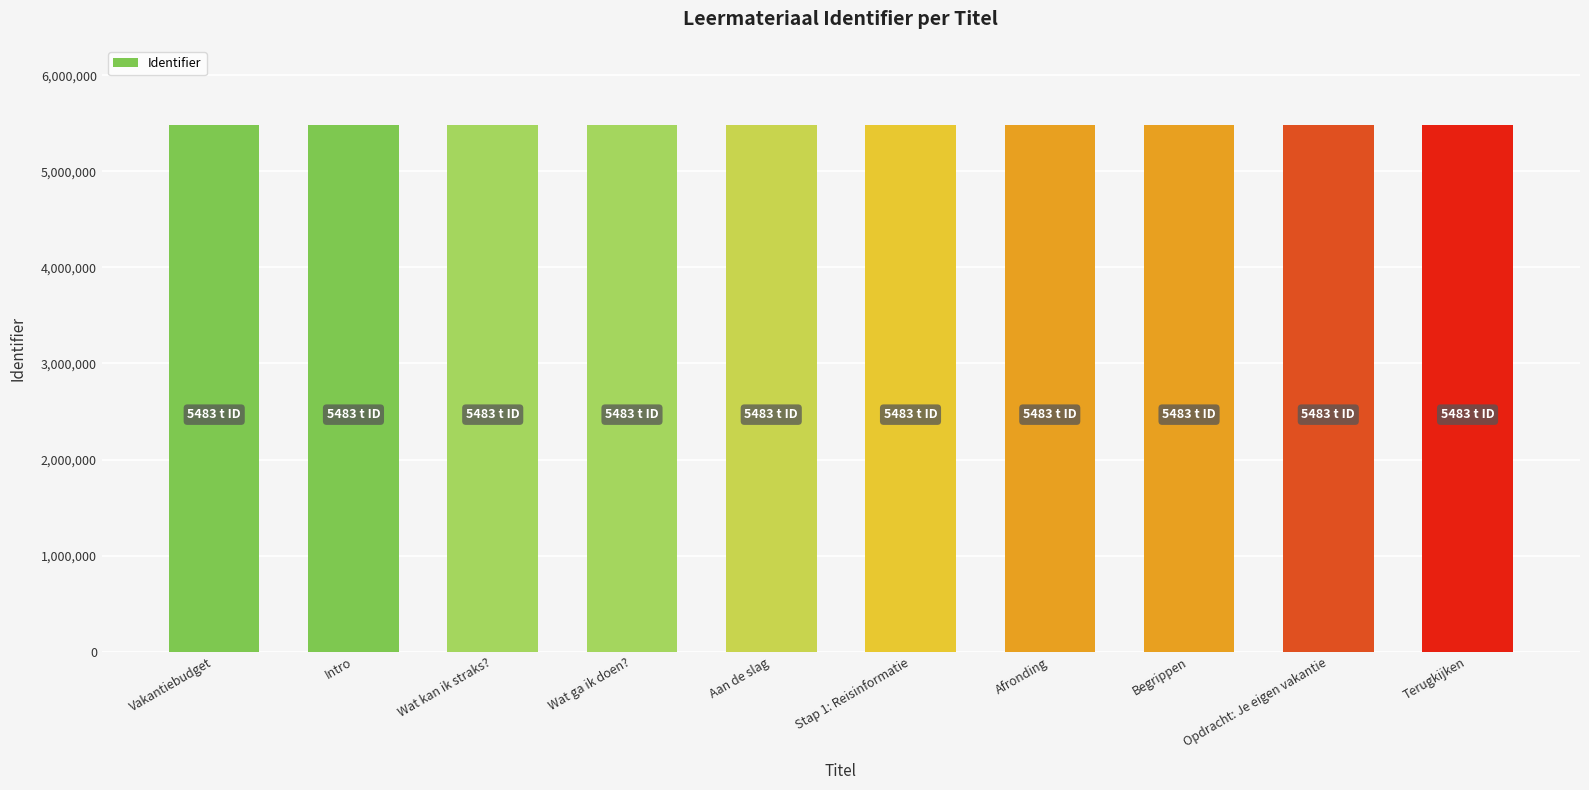

The chart shows a value of 1216552 at Intro. True or false?

False